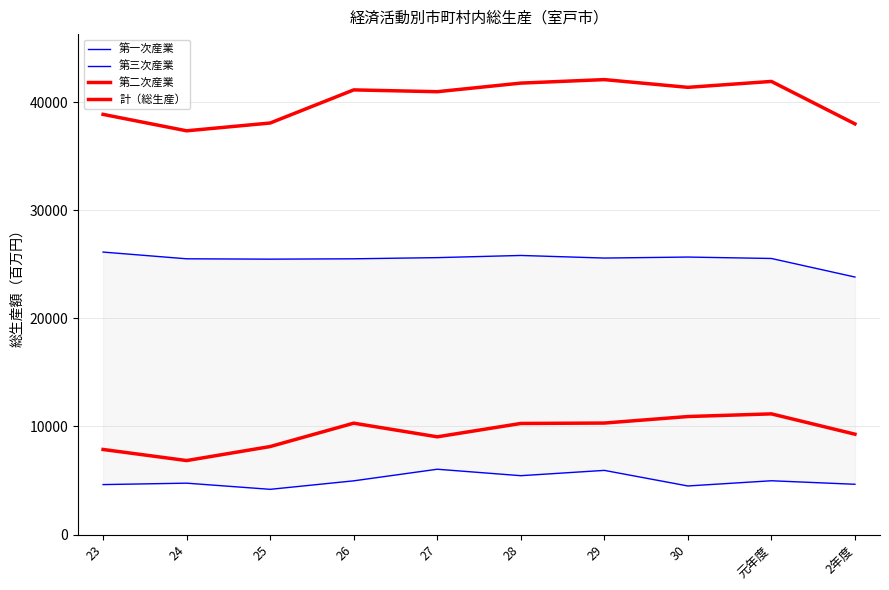

Which series has the largest total across all categories?

計（総生産）